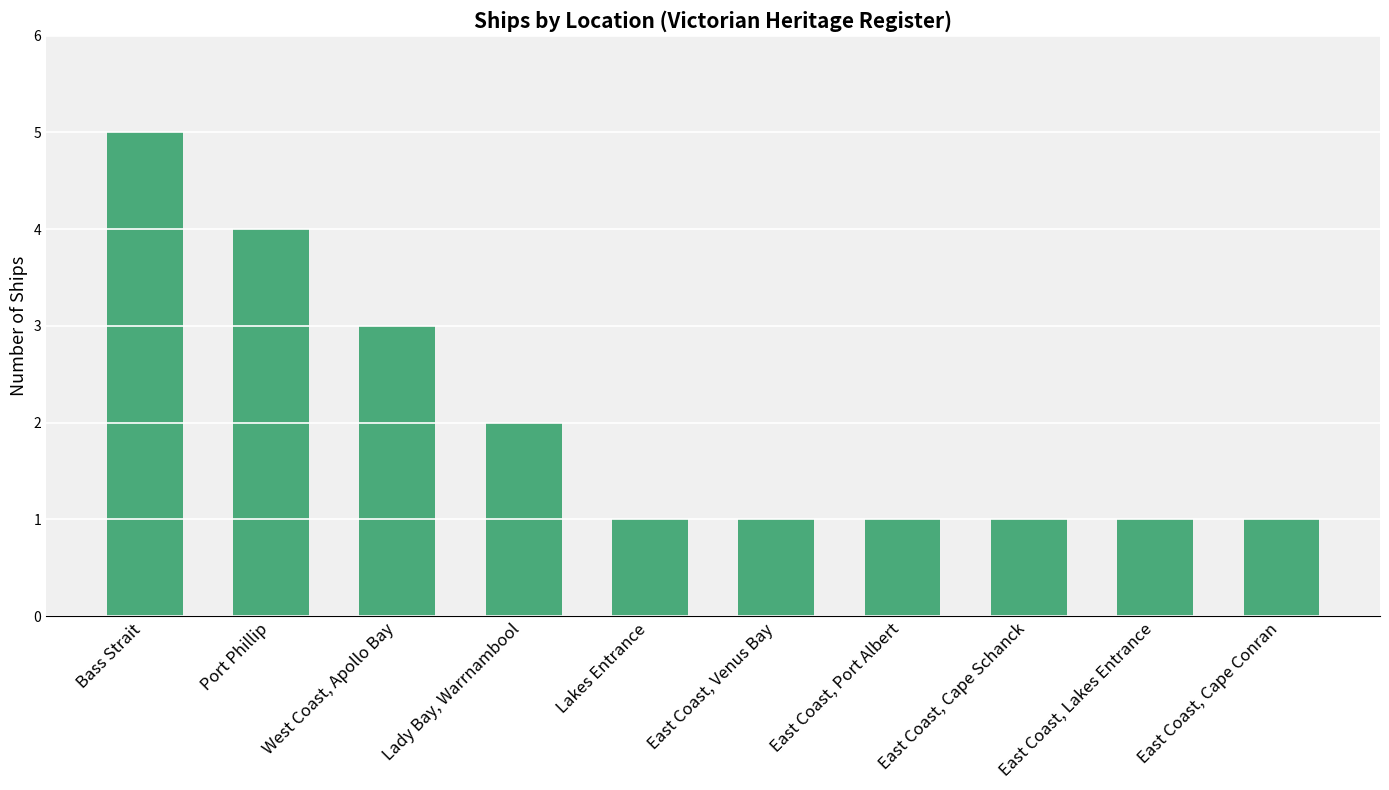

What is the sum of all values?

20